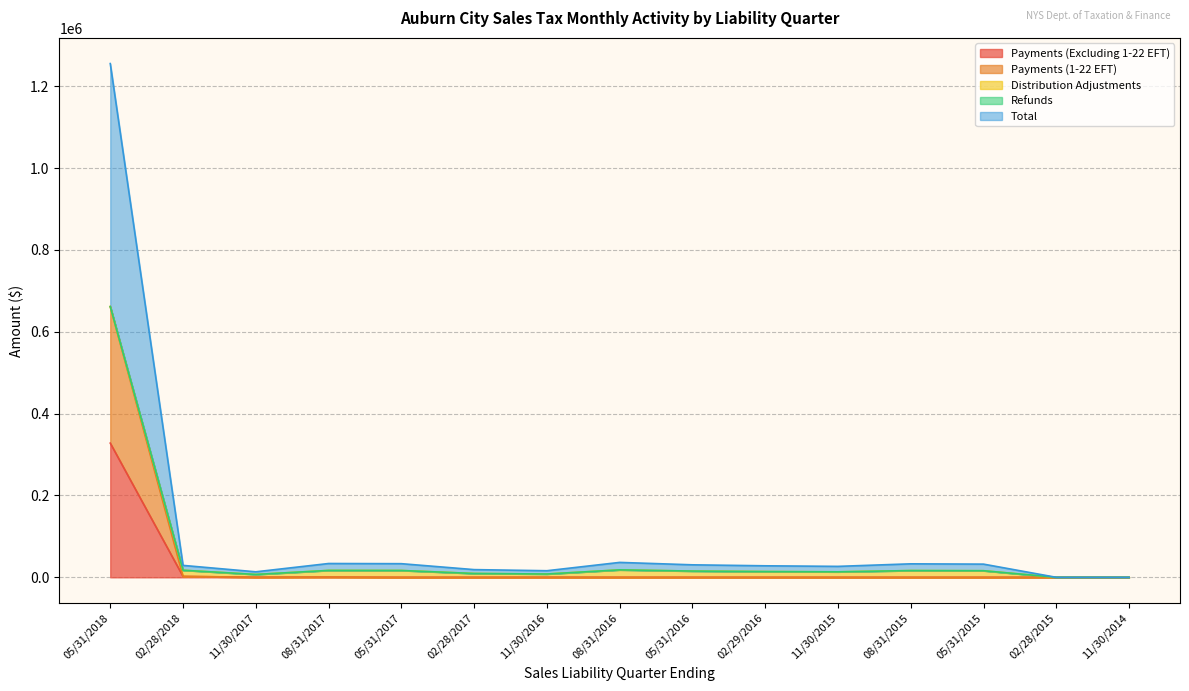

At which label does Payments (Excluding 1-22 EFT) reach its peak?

05/31/2018